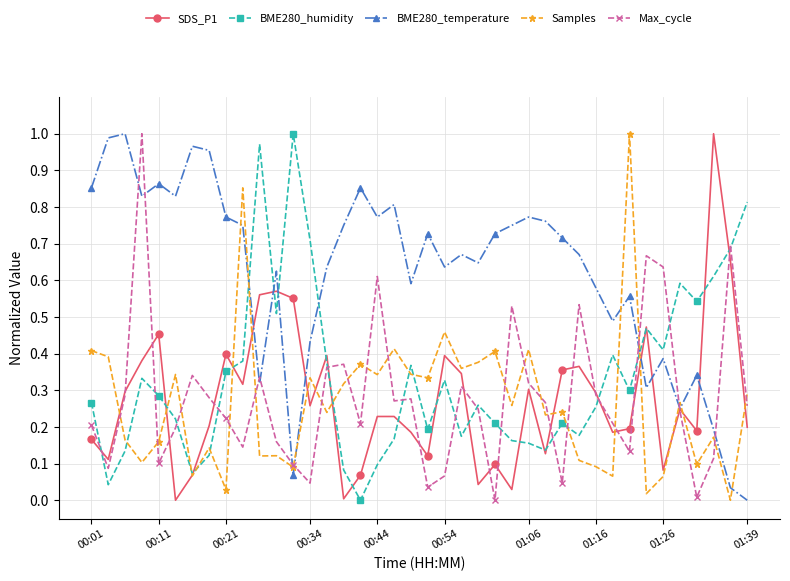

Which series has the largest total across all categories?

BME280_temperature